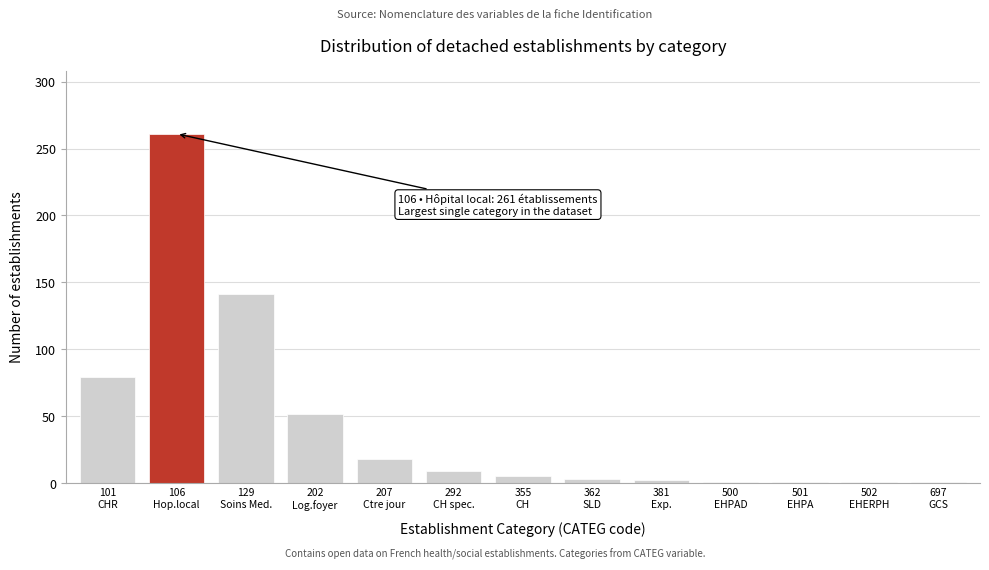

What is the maximum value shown in the chart?

261